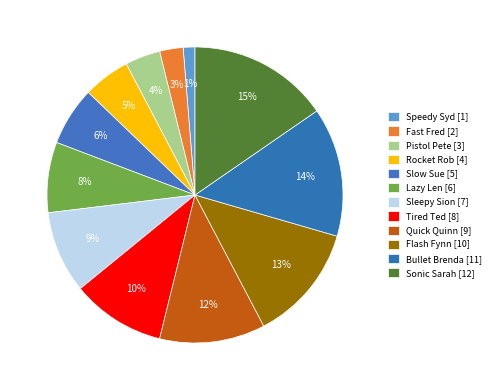

How many slices are in this pie chart?

12